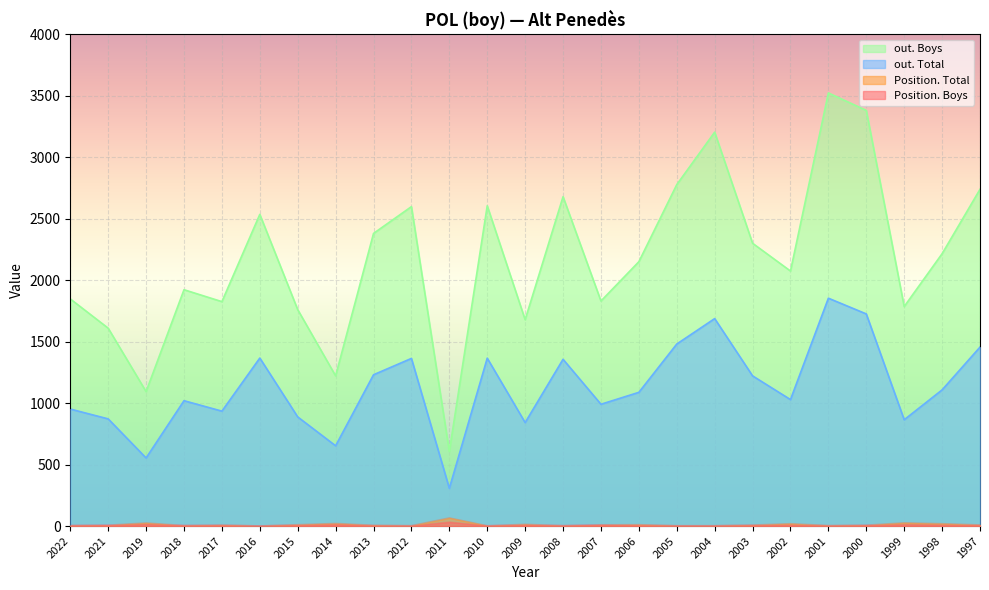

Where does the out. Total series first go above 1088?

2016